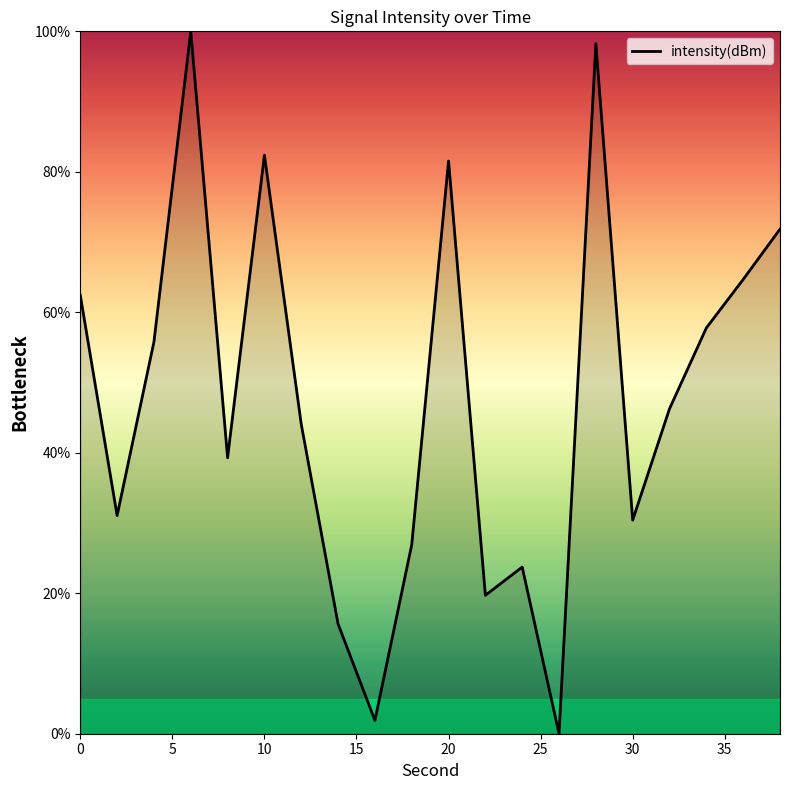

Reading right to left, extract all data points from this chart.

71.8	64.7	57.8	46.3	30.4	98.2	0.0	23.7	19.7	81.5	26.9	1.9	15.6	44.1	82.4	39.3	100.0	55.8	31.1	62.4